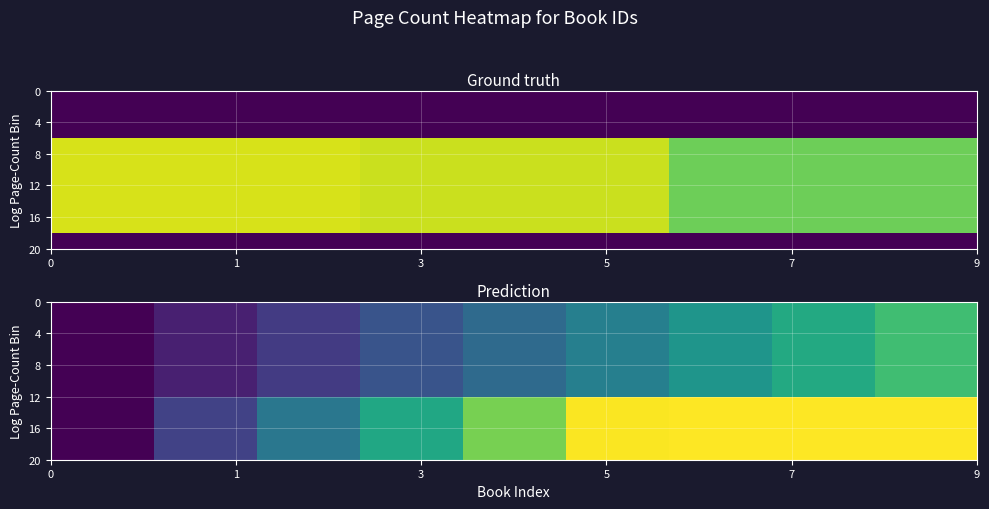

At how many categories does at least one series exceed 0?

8